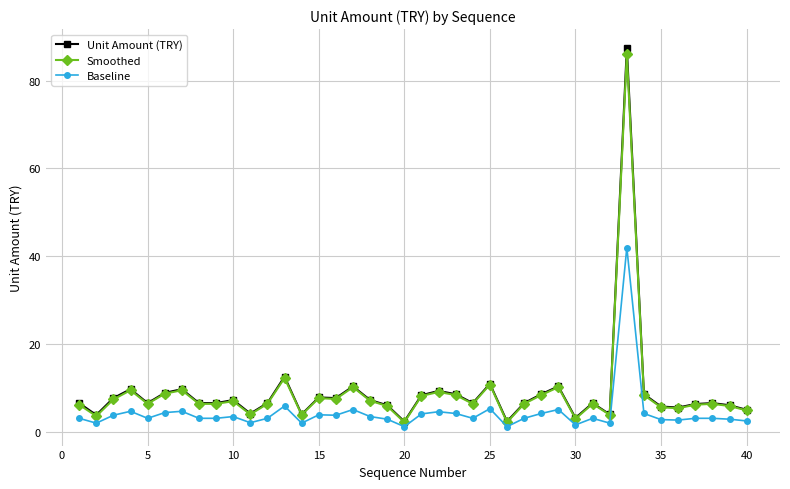

True or false: Smoothed and Baseline cross at least once.

False